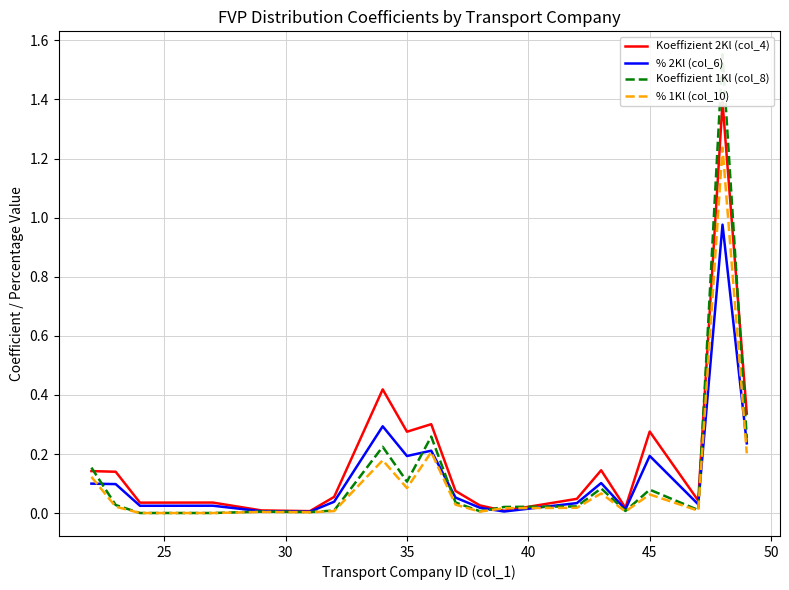

True or false: Koeffizient 2Kl (col_4) has more than 1 interior local peaks.

True